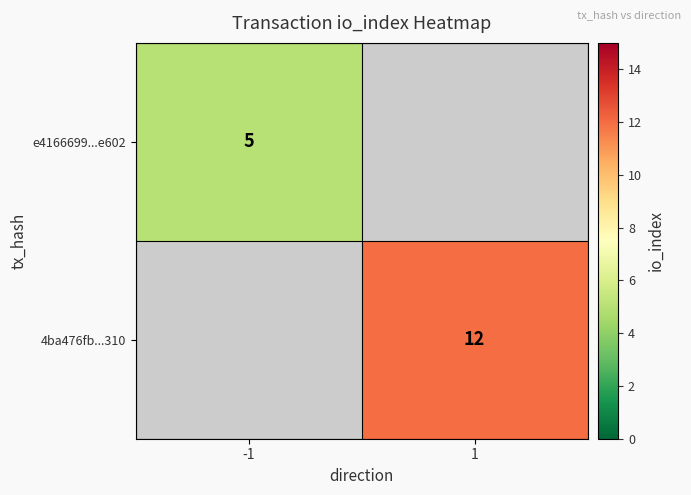

True or false: e4166699...e602 has a value of 5 at -1.

True